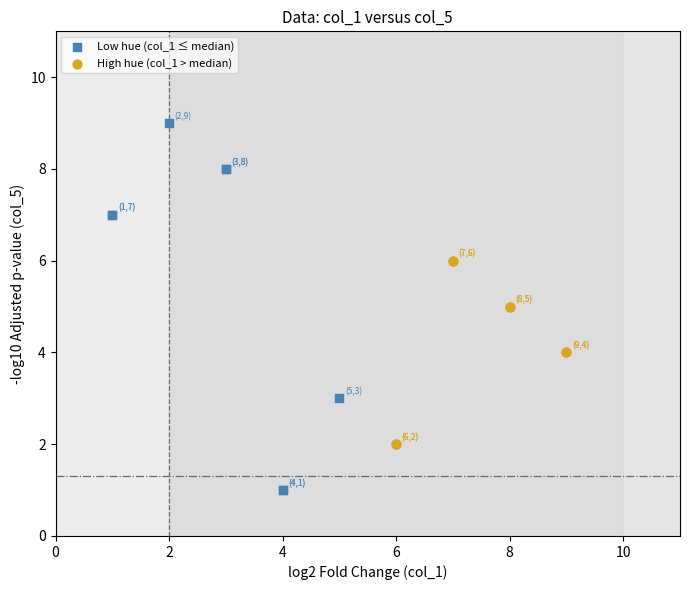

Which series has the widest spread of Y values?

Low hue (col_1 ≤ median)